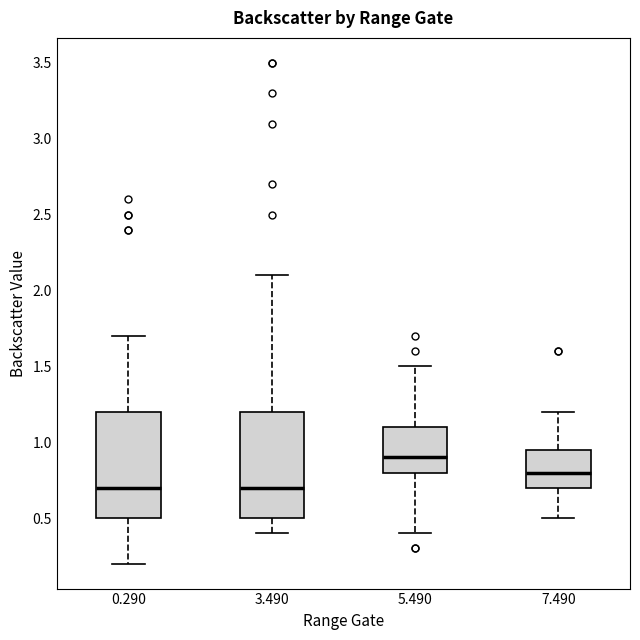

Which box's median line is the highest?

5.490